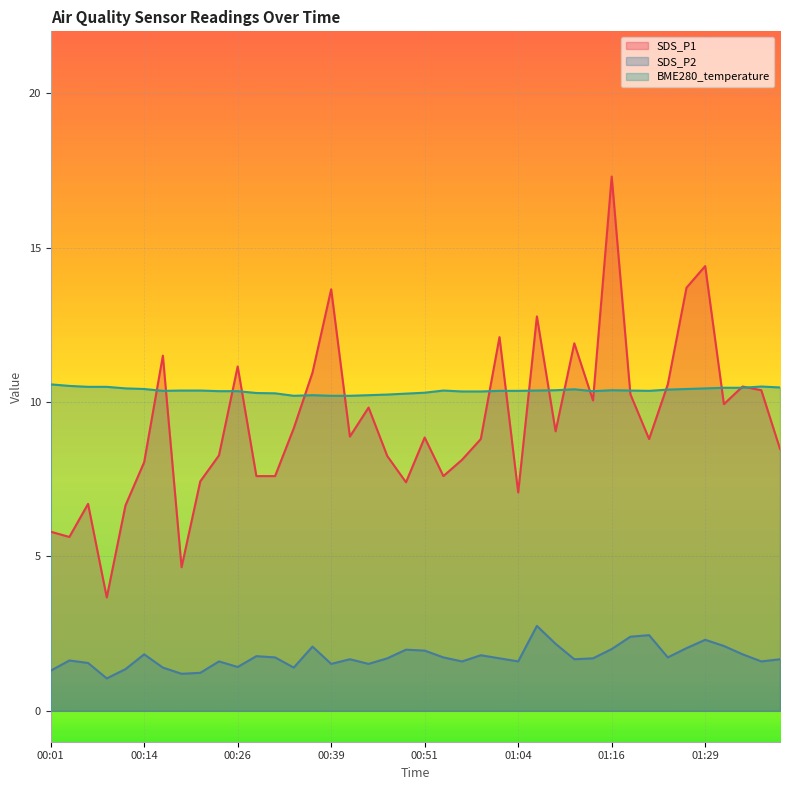

What is the smallest value displayed?

1.1